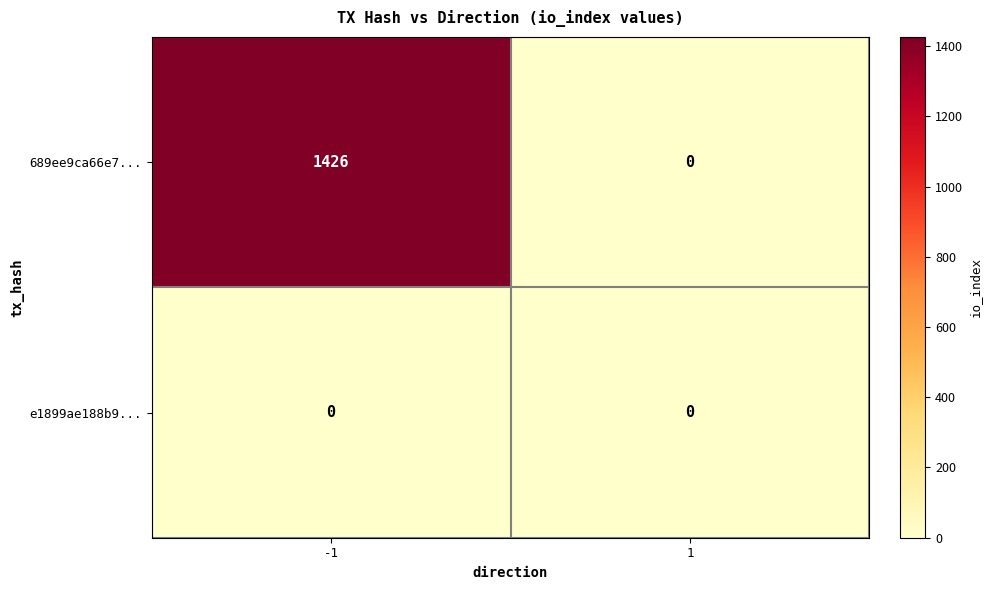

Which label corresponds to the largest value in the chart?

-1